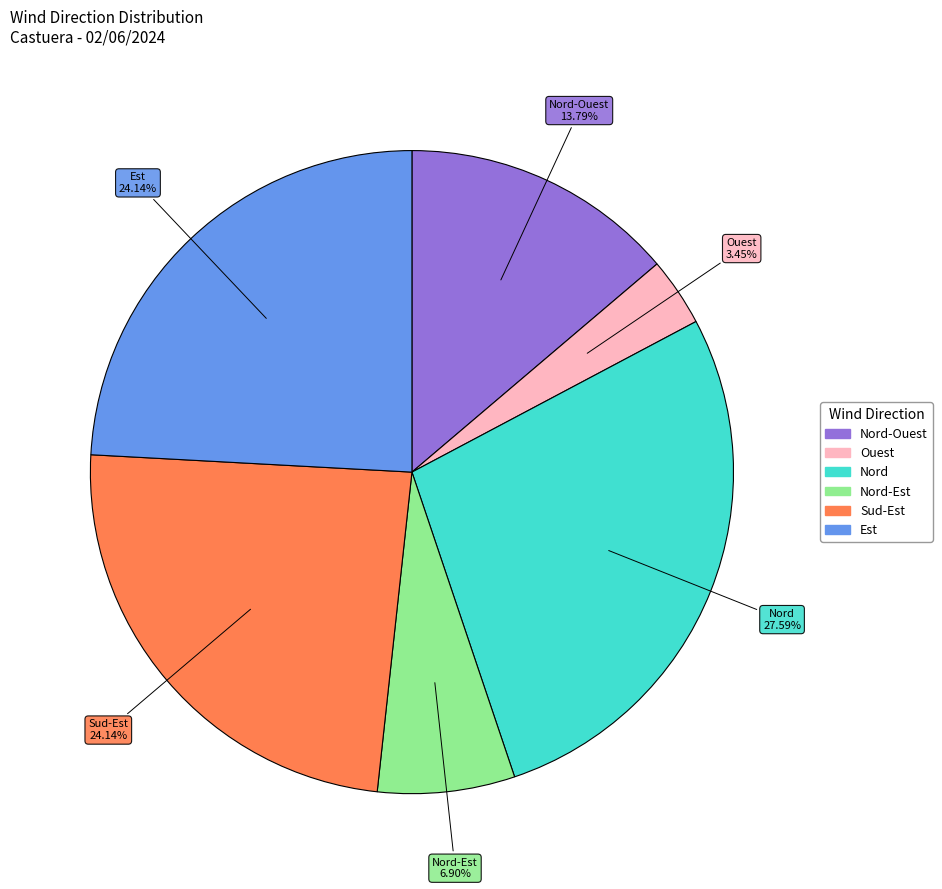

Approximately how many times larger is the value at Sud-Est compared to Nord?

0.9